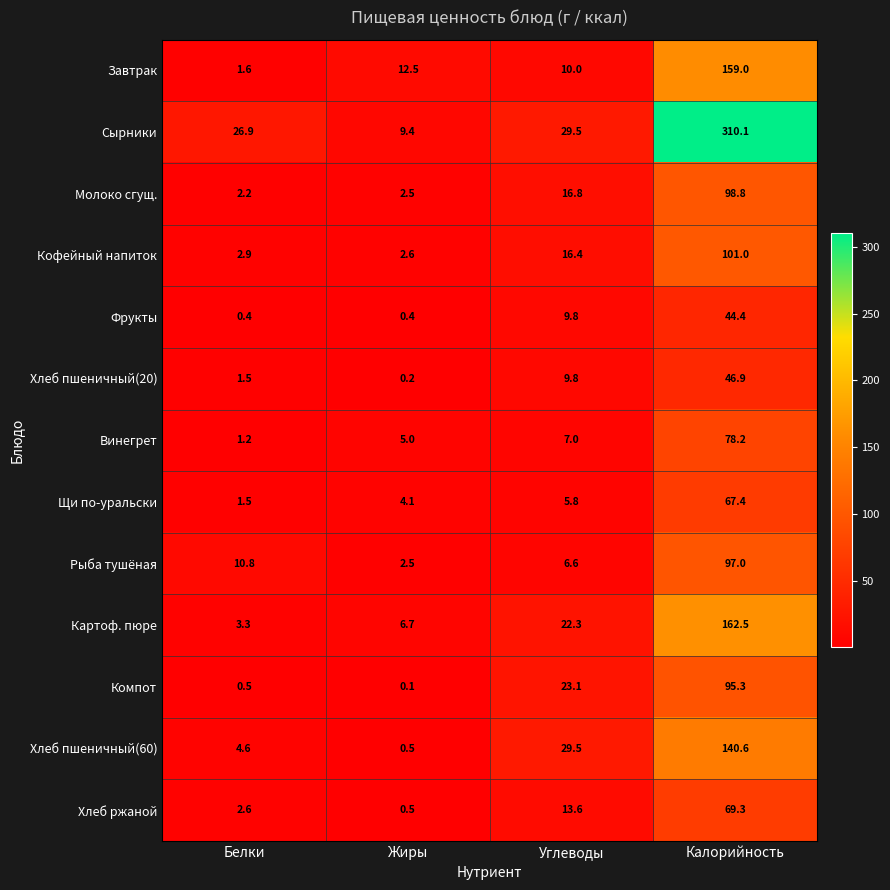

Which series has the widest spread of values?

Сырники